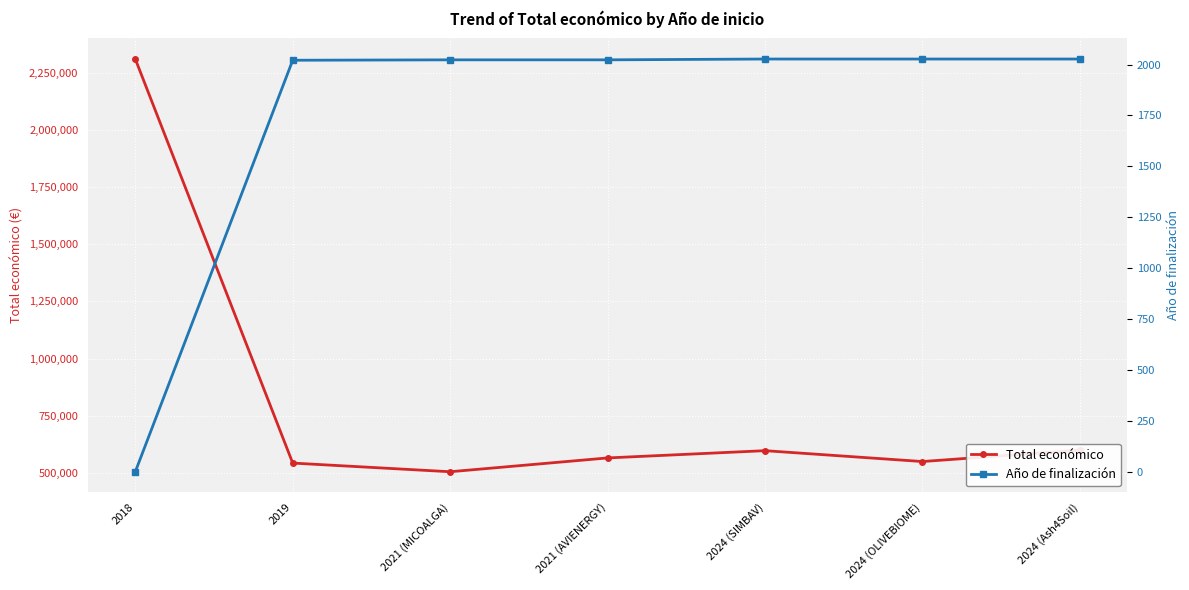

Which series changed the most between 2024 (SIMBAV) and 2024 (OLIVEBIOME)?

Total económico